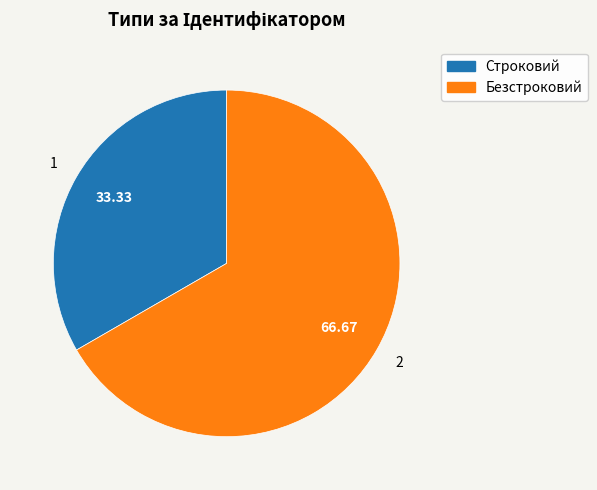

How many segments does this pie chart have?

2